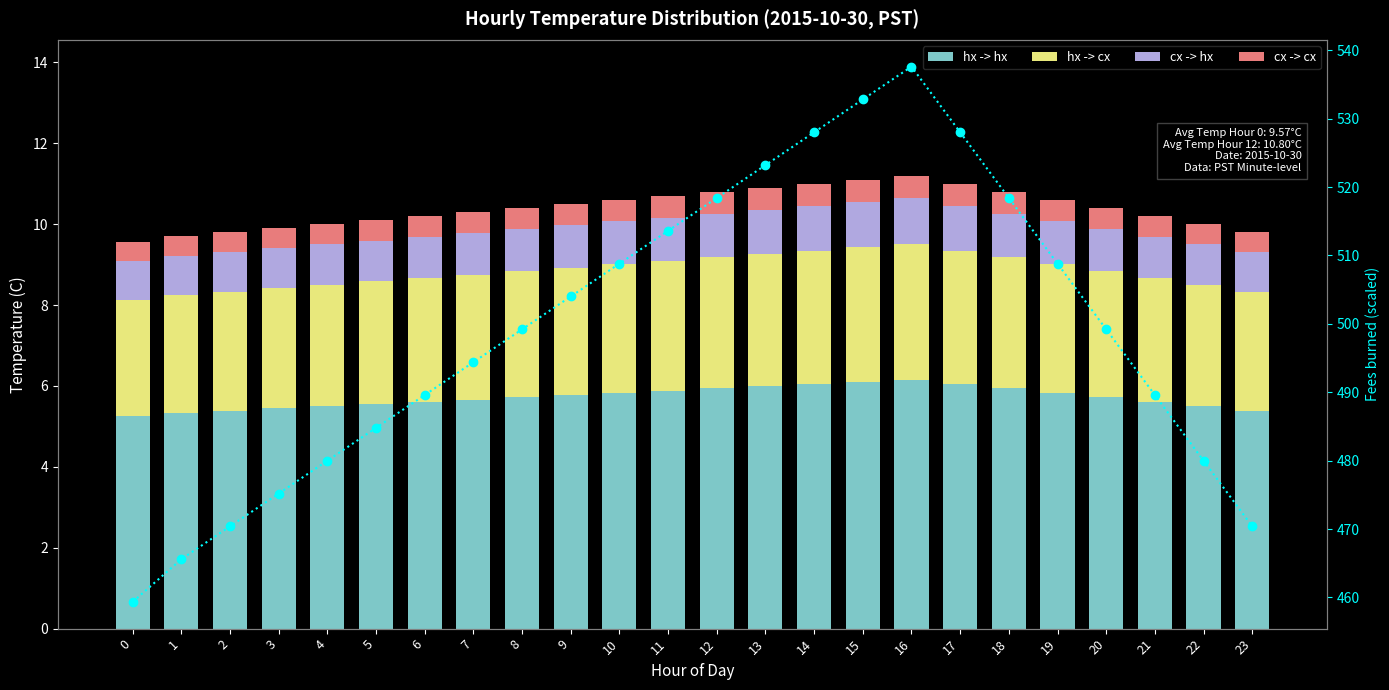

Where does the Fees Burned (temp-scaled) series first go above 499?

8